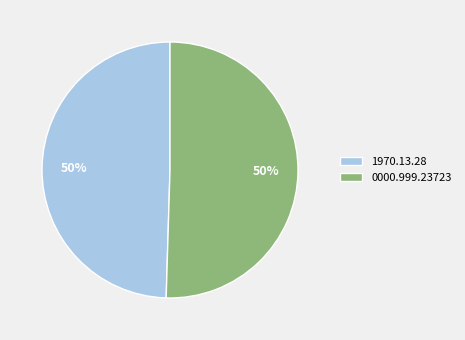

To the nearest percent, what percentage of the pie is 0000.999.23723?

50%